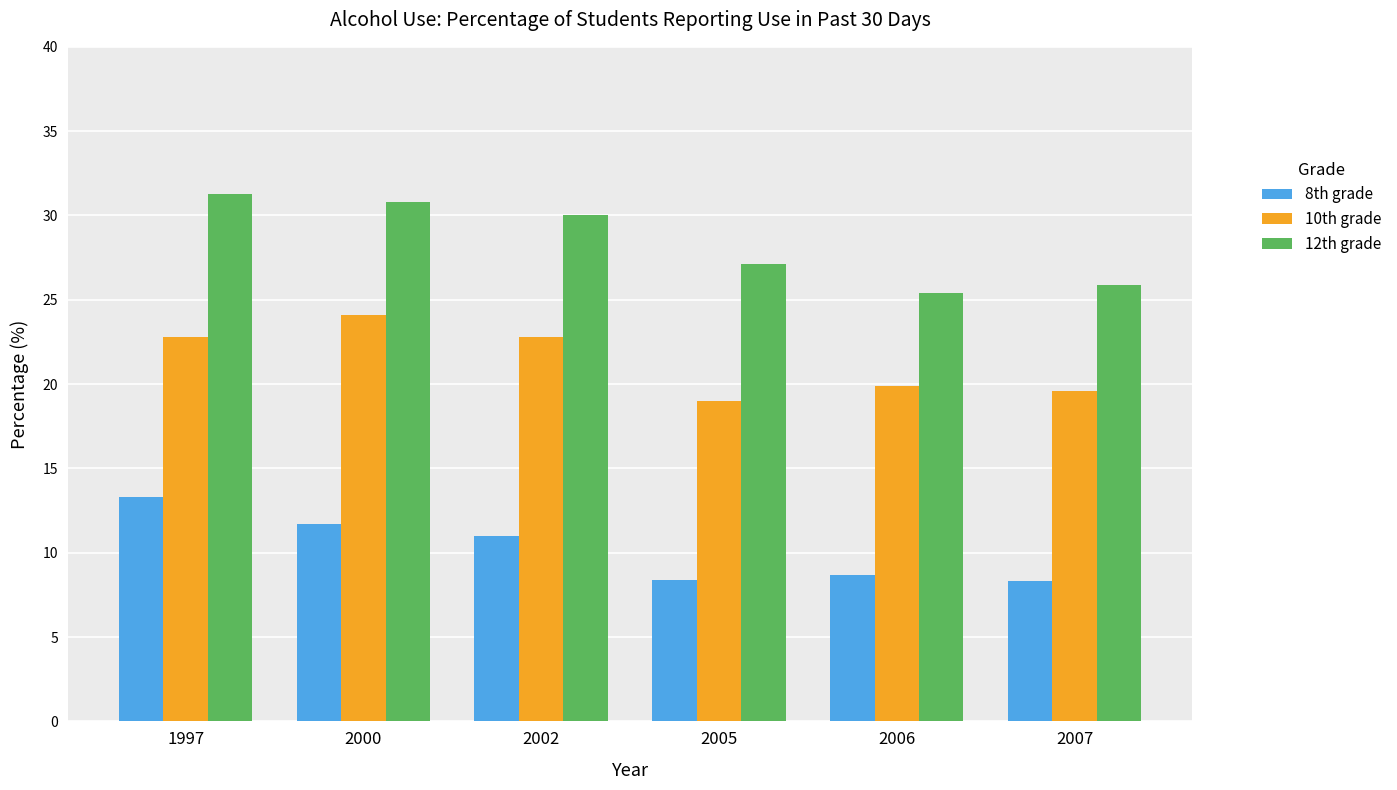

Which series has the widest spread of values?

12th grade